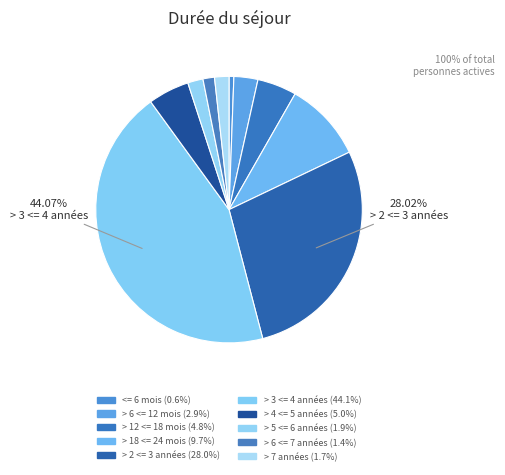

Do <= 6 mois and > 6 <= 12 mois together represent more than half of the pie?

No